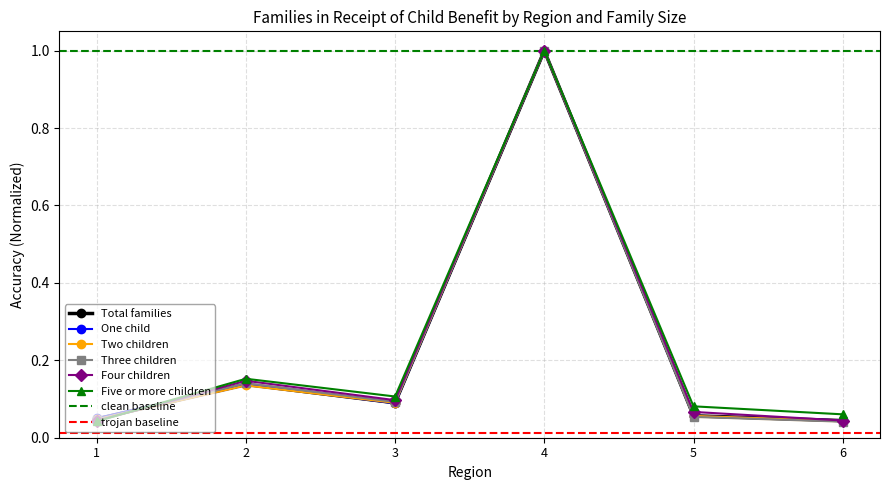

How many series are shown in this chart?

6